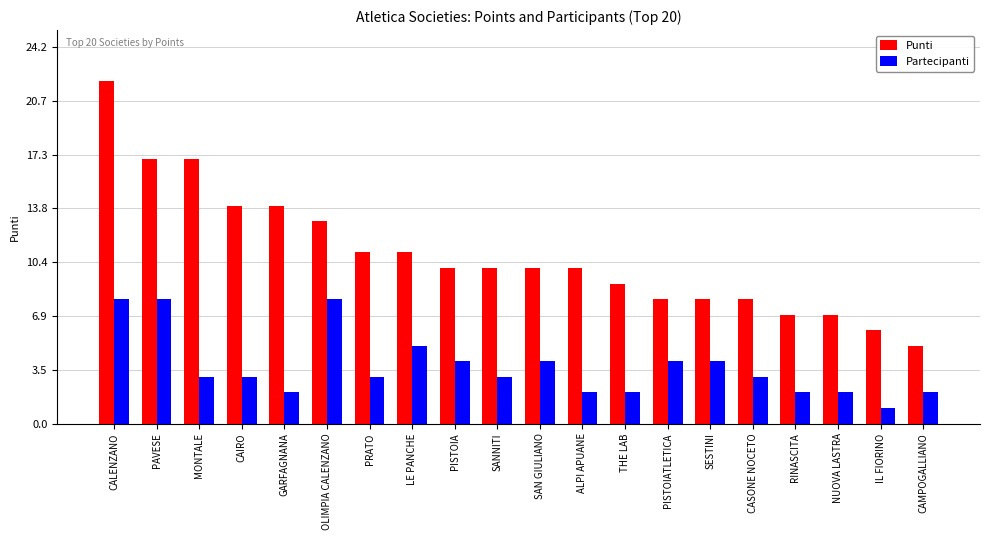

What position from the right is NUOVA LASTRA?

3